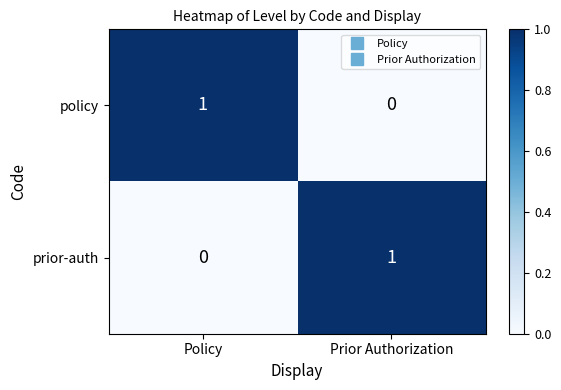

Where is prior-auth nearest to the value 0?

Policy